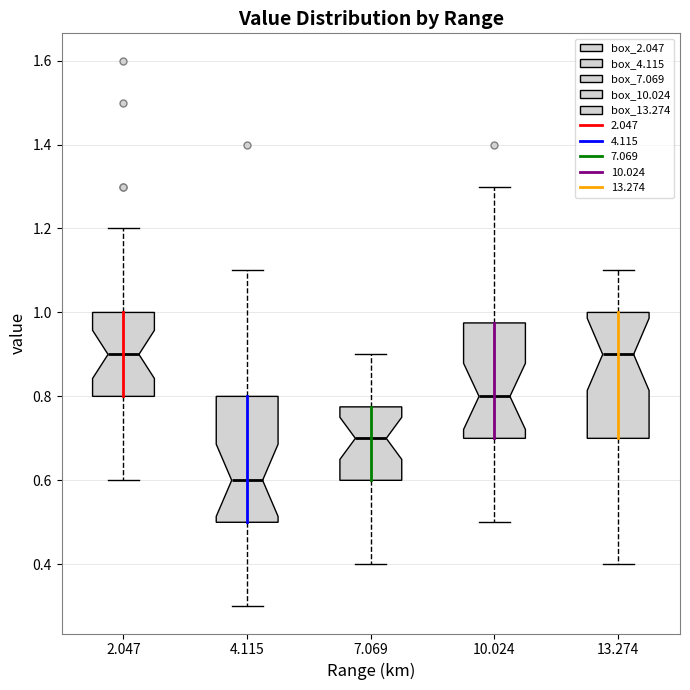

Which box's median line is the lowest?

4.115